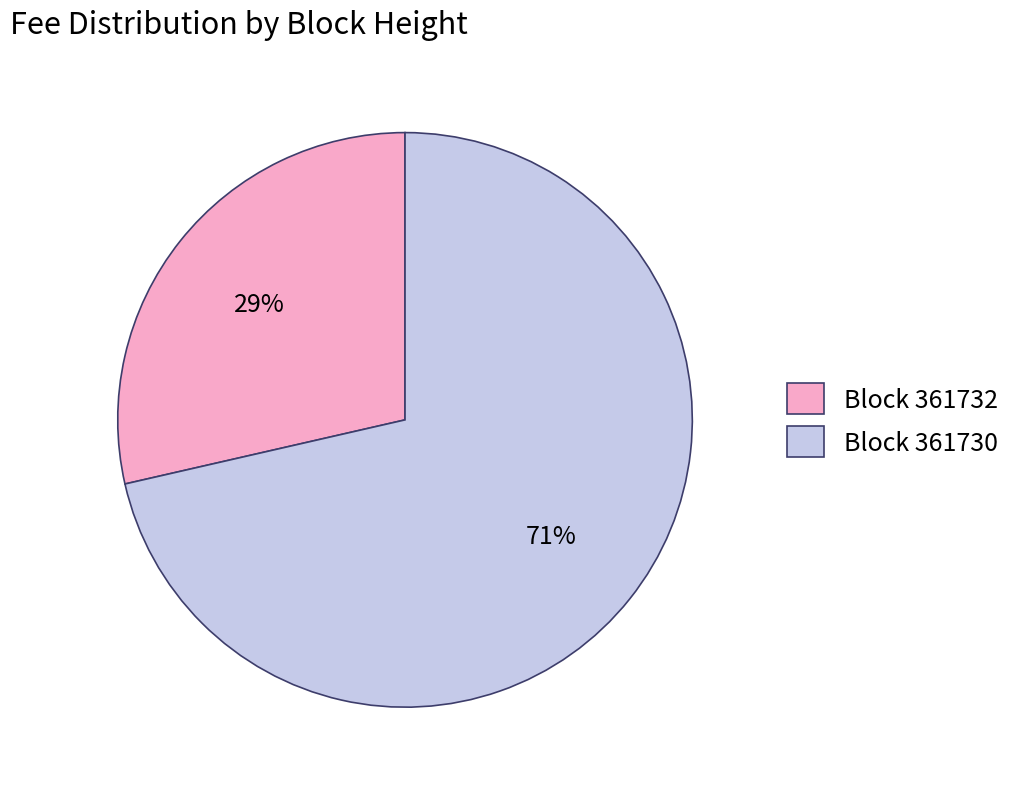

Count the number of slices in the pie.

2